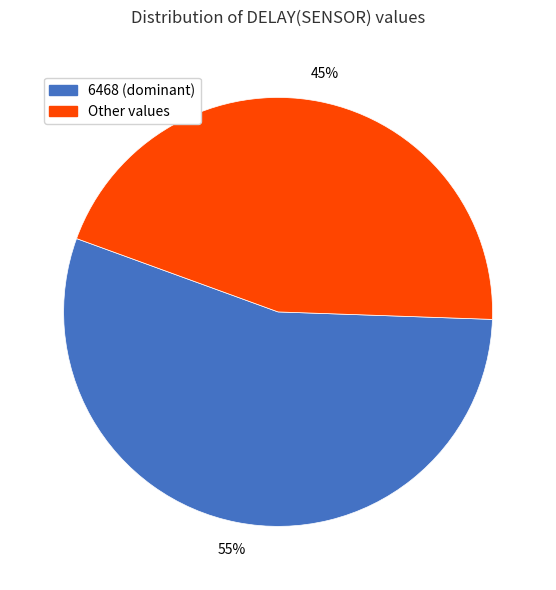

Is there a majority slice in this chart?

Yes